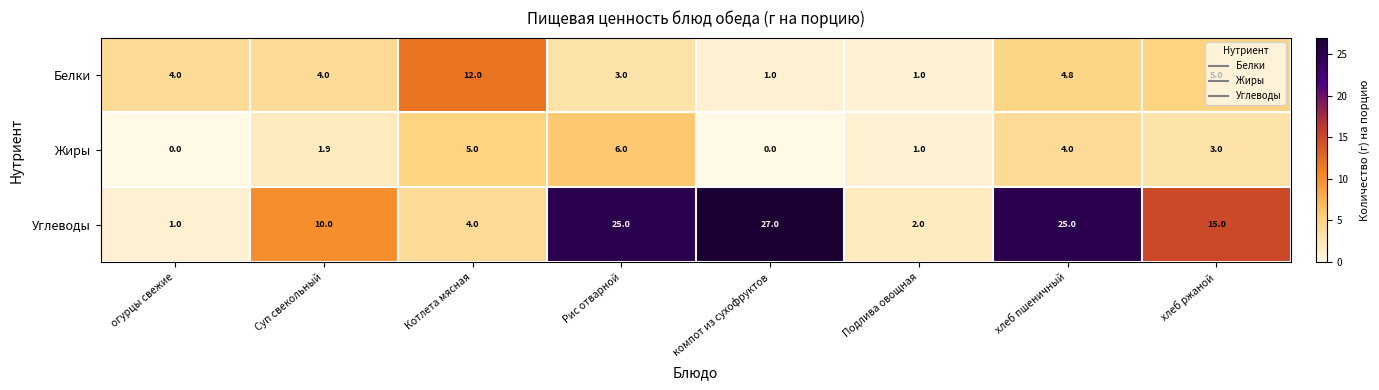

How many series are shown in this chart?

3